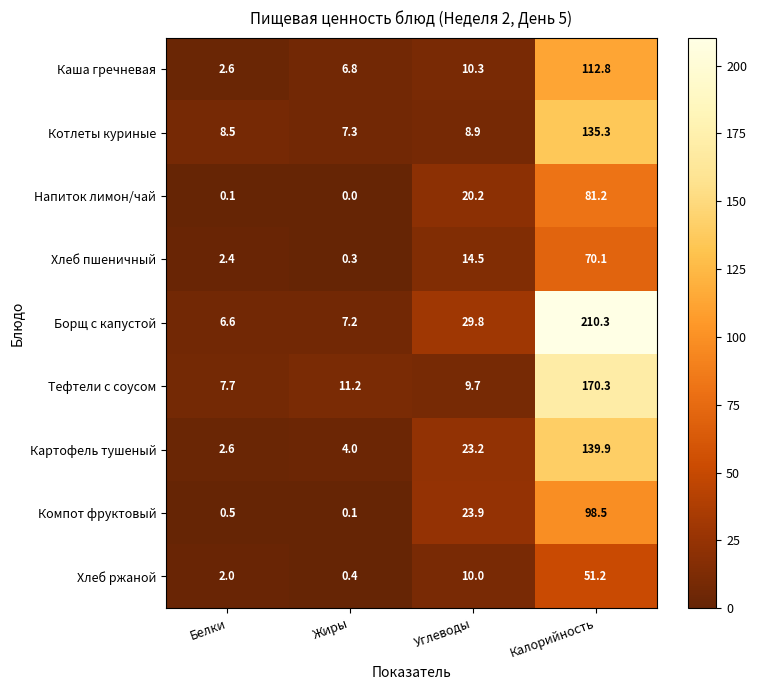

Which series has the largest range (max minus min)?

Борщ с капустой